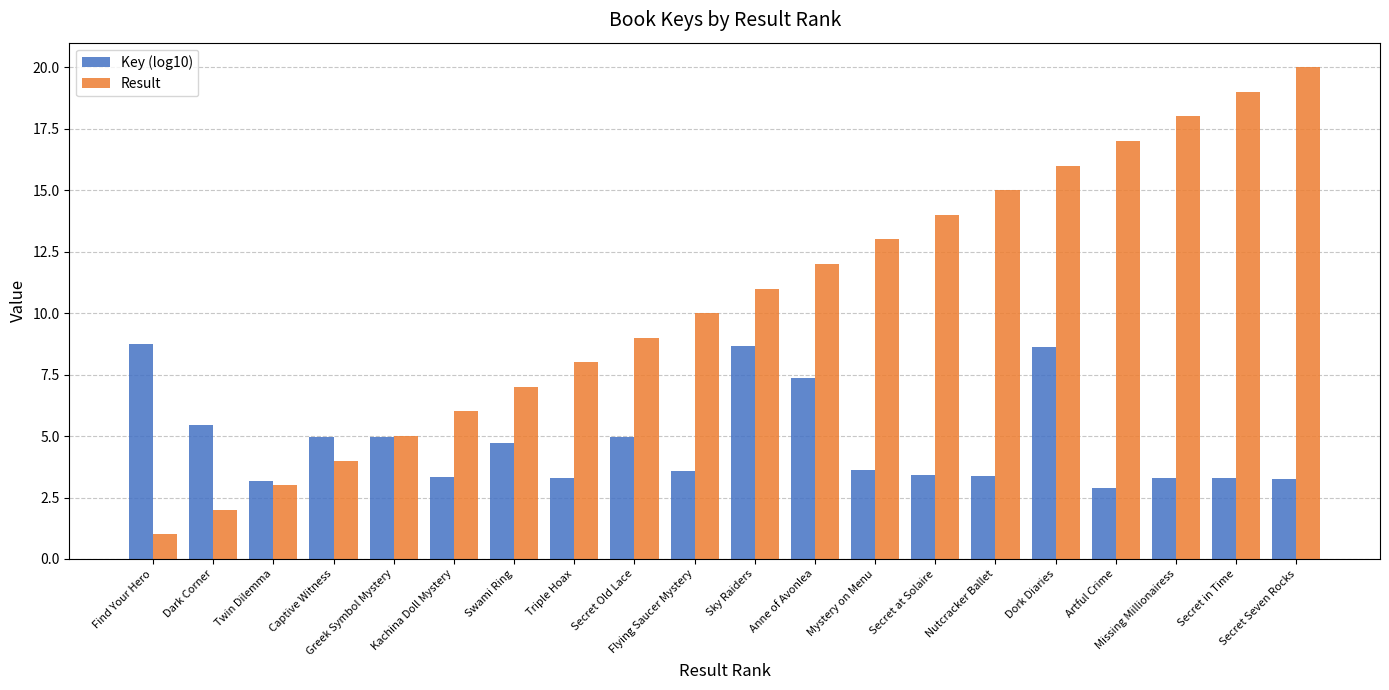

What is the label of the 3rd bar from the left?

Twin Dilemma